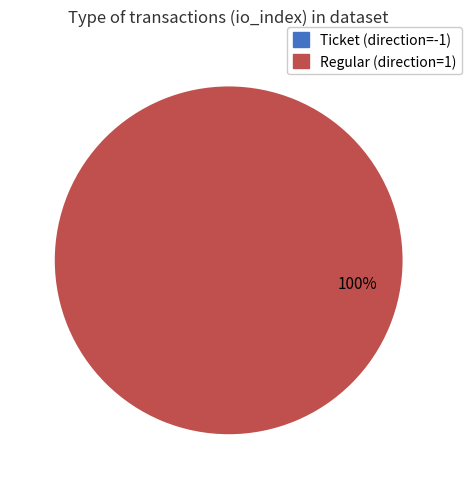

Which slice is the smallest?

Ticket (direction=-1)